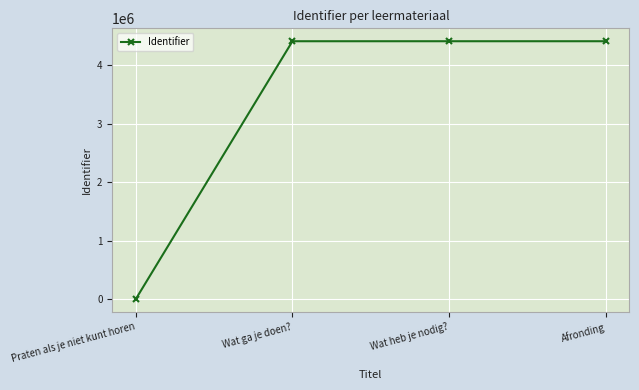

True or false: the data has more than 2 interior local peaks.

False